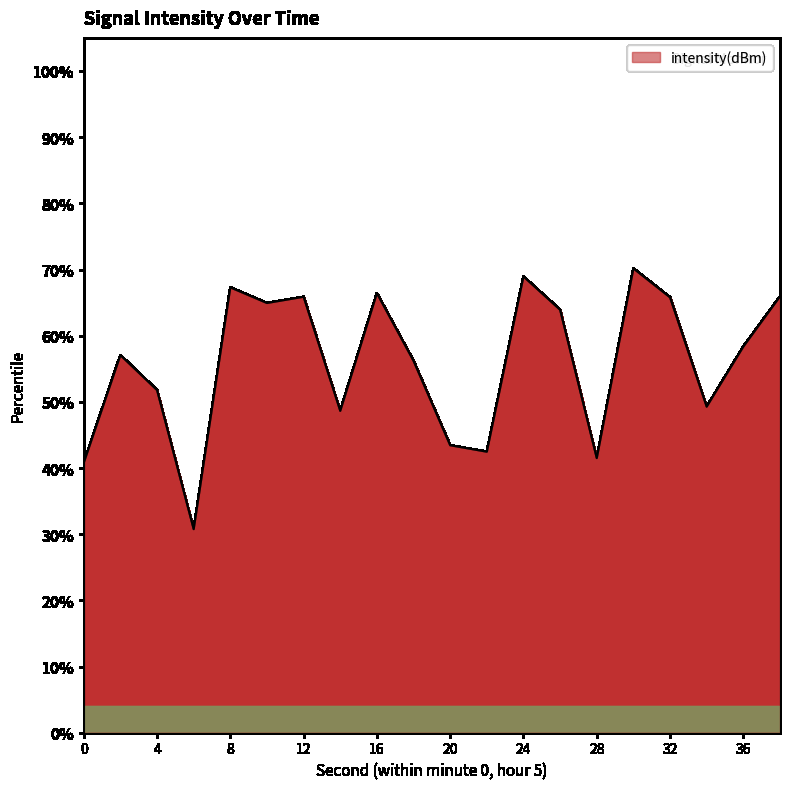

What is the minimum value shown in the chart?

30.8